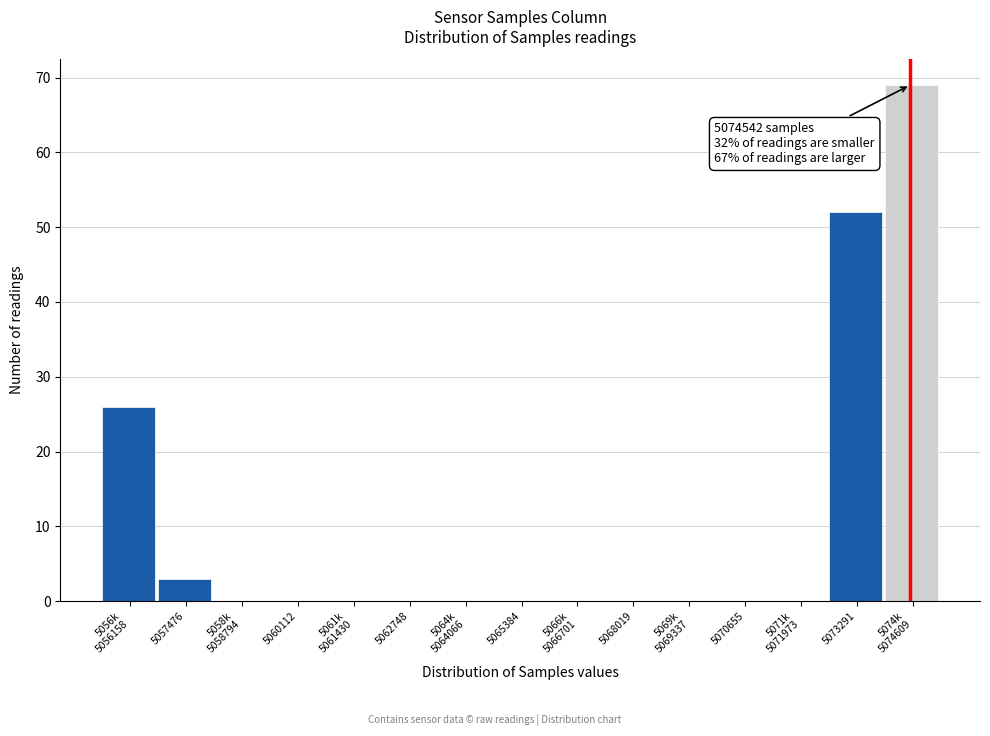

What is the maximum value shown in the chart?

69